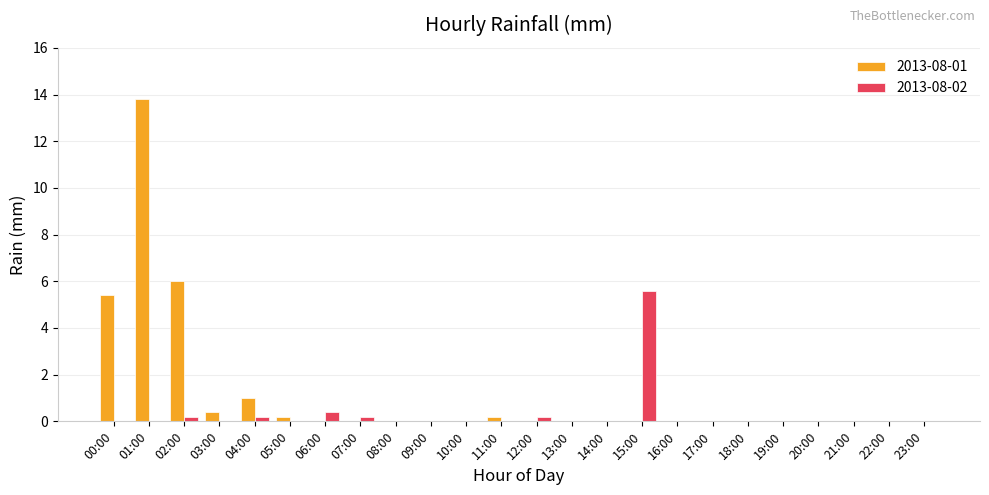

Which category has the highest value across all series?

01:00